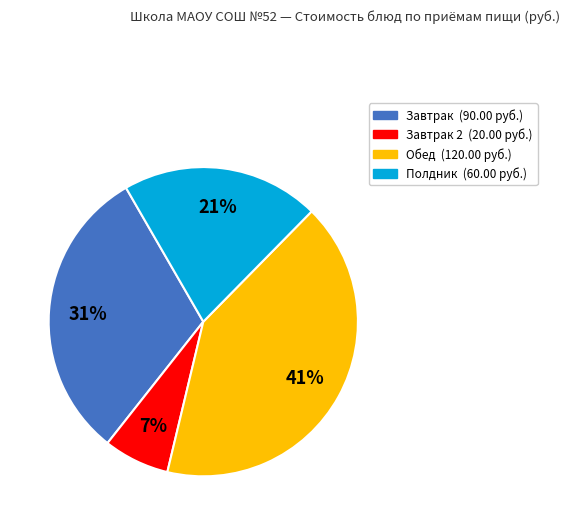

How many slices are in this pie chart?

4